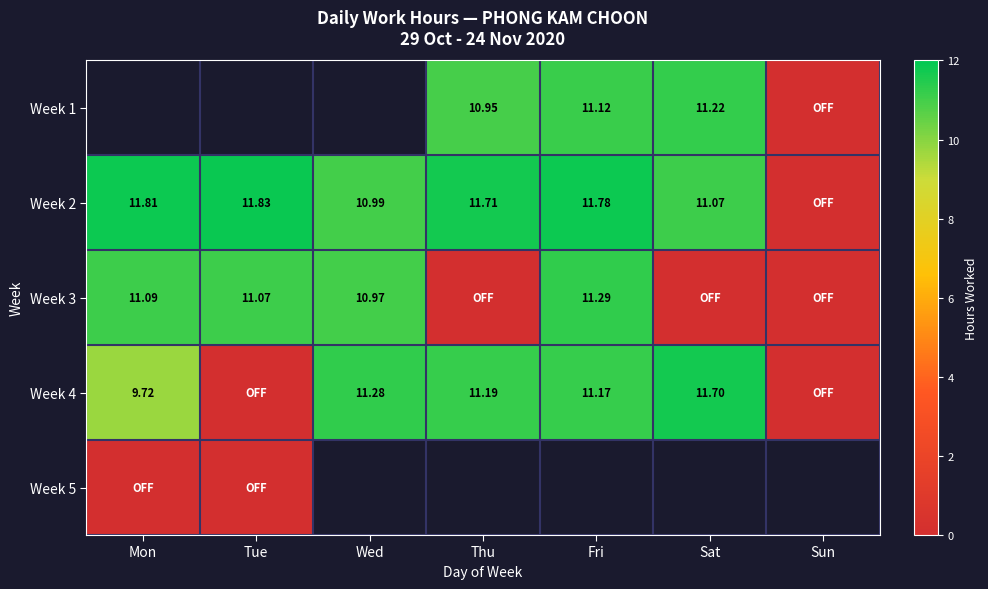

At which label does Week 2 reach its minimum?

Sun